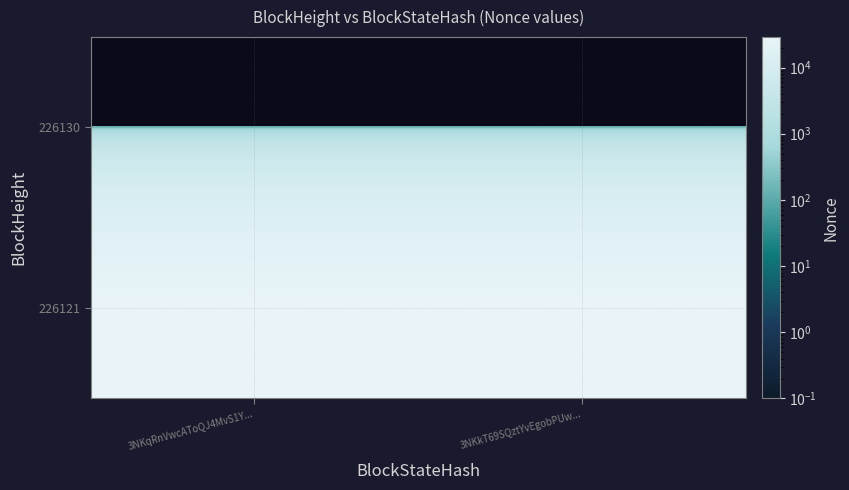

What is the difference between the highest and lowest values at 3NKkT69SQztYvEgobPUw...?

28835